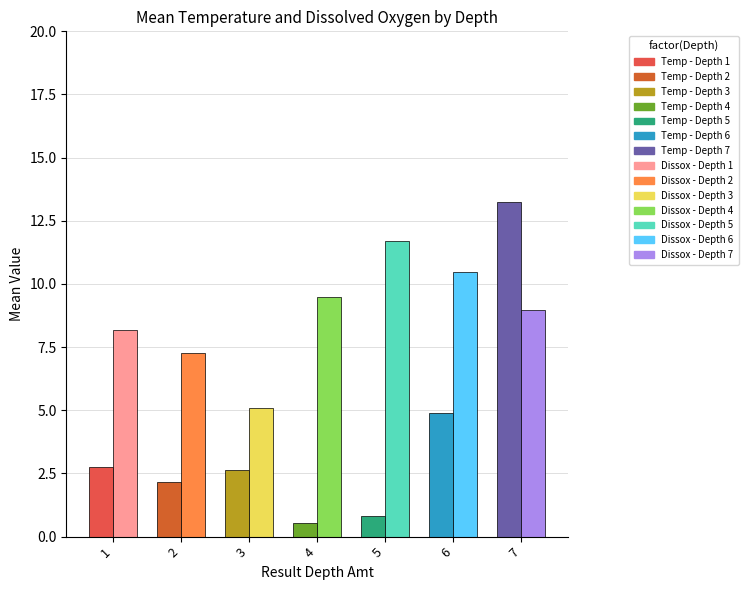

How many data points in Dissox are less than 8?

2